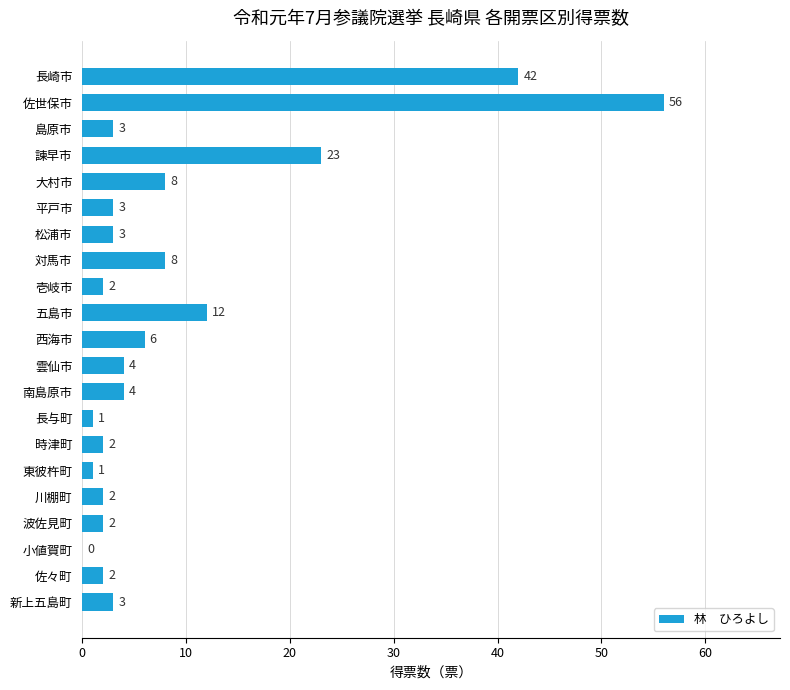

Which label corresponds to the largest value in the chart?

佐世保市